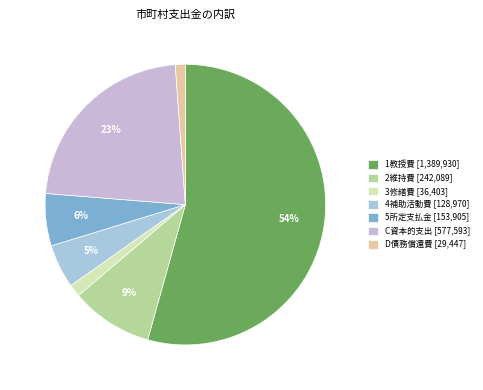

To the nearest percent, what is the average slice percentage?

14%